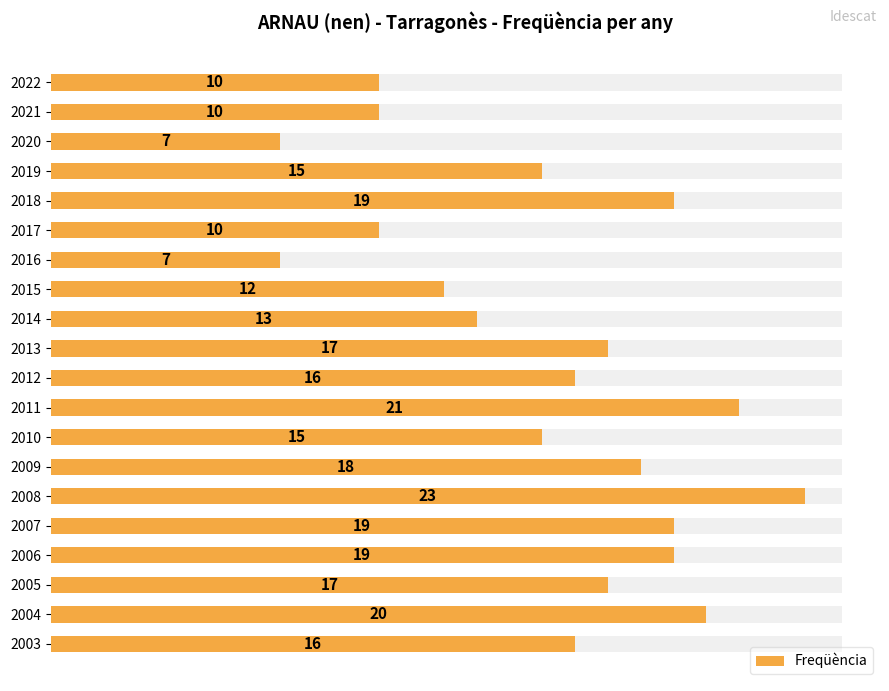

Does the chart contain stacked bars?

No